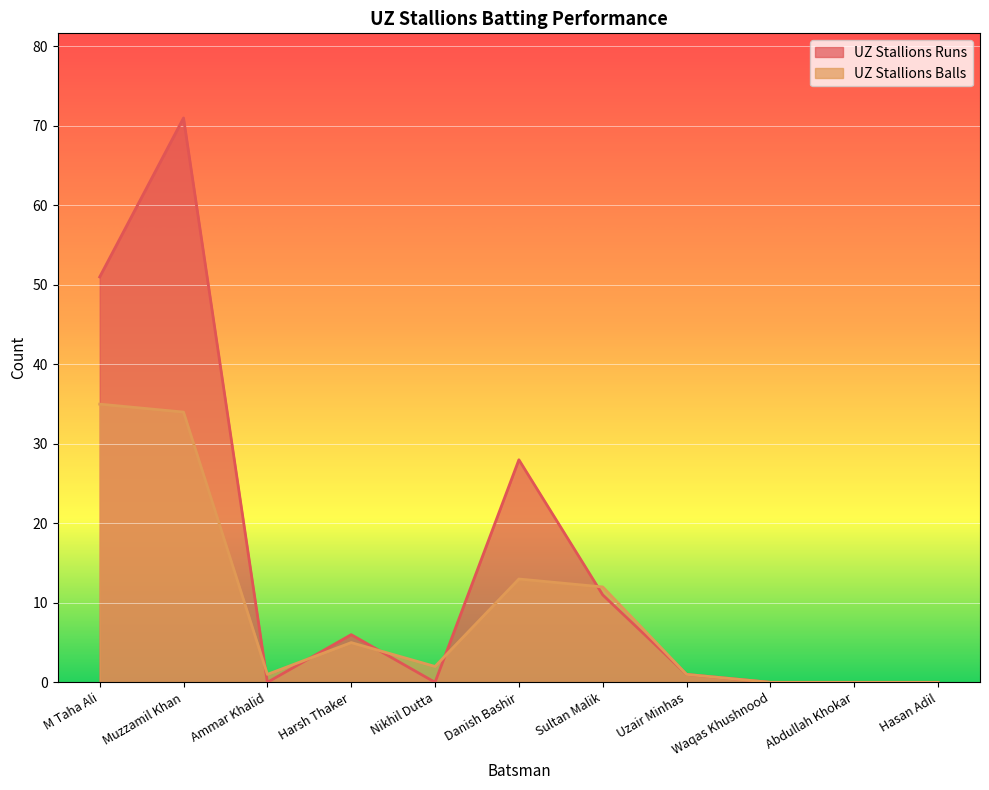

At how many categories does at least one series exceed 7?

4